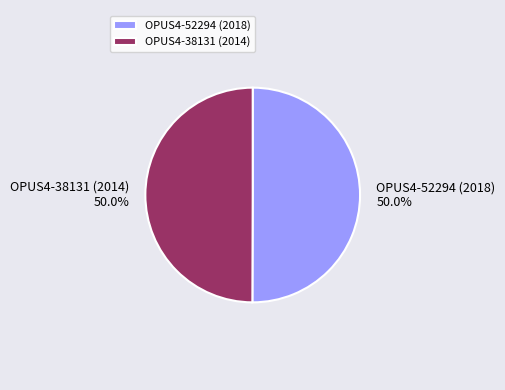

Do OPUS4-38131 (2014) and OPUS4-52294 (2018) together represent more than half of the pie?

Yes